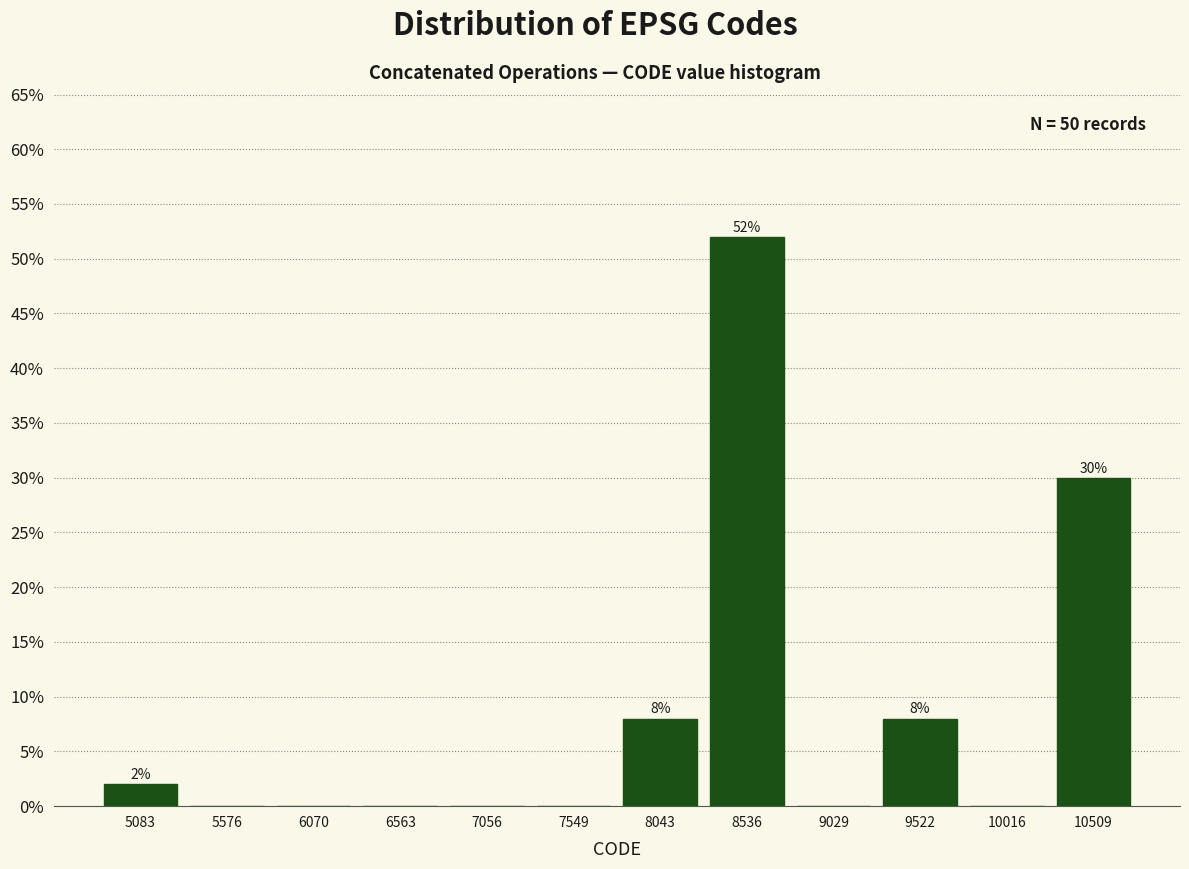

Which range on the x-axis has the tallest bar?

8300 to 8800